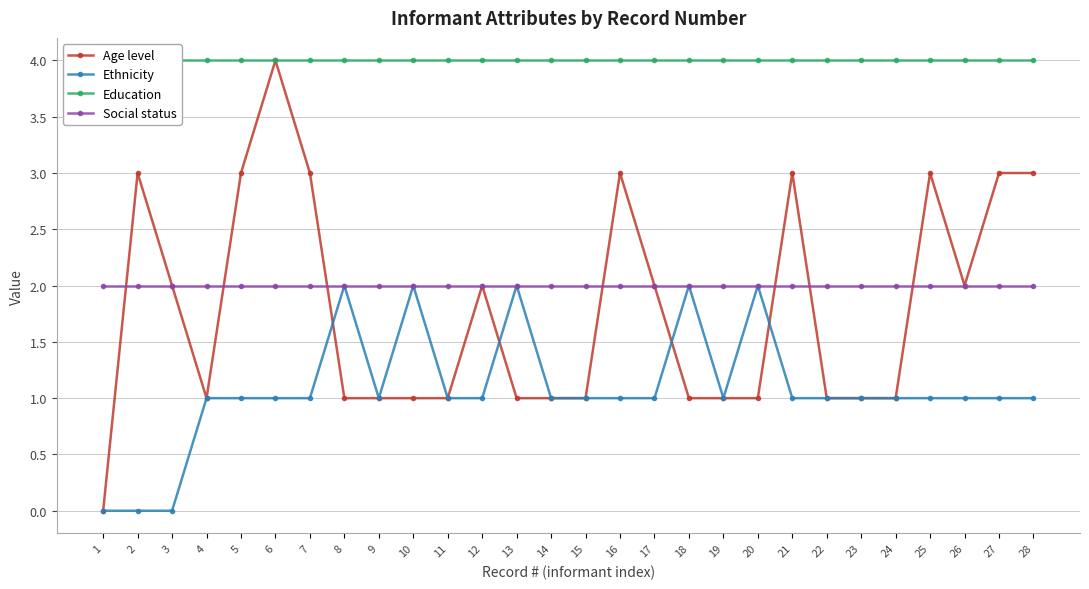

True or false: Education has a value of 4 at 13.

True